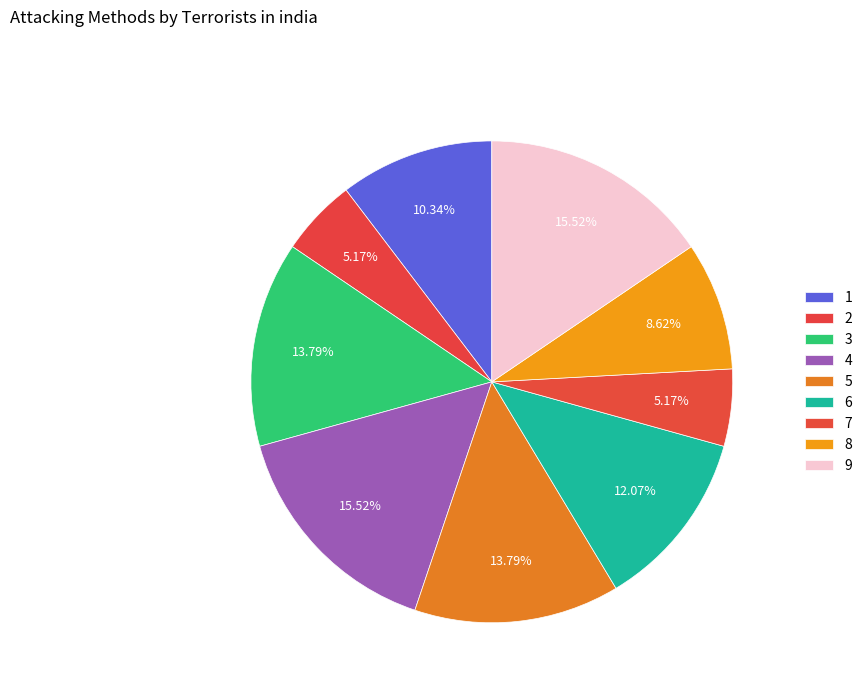

What is the largest slice in the pie chart?

4